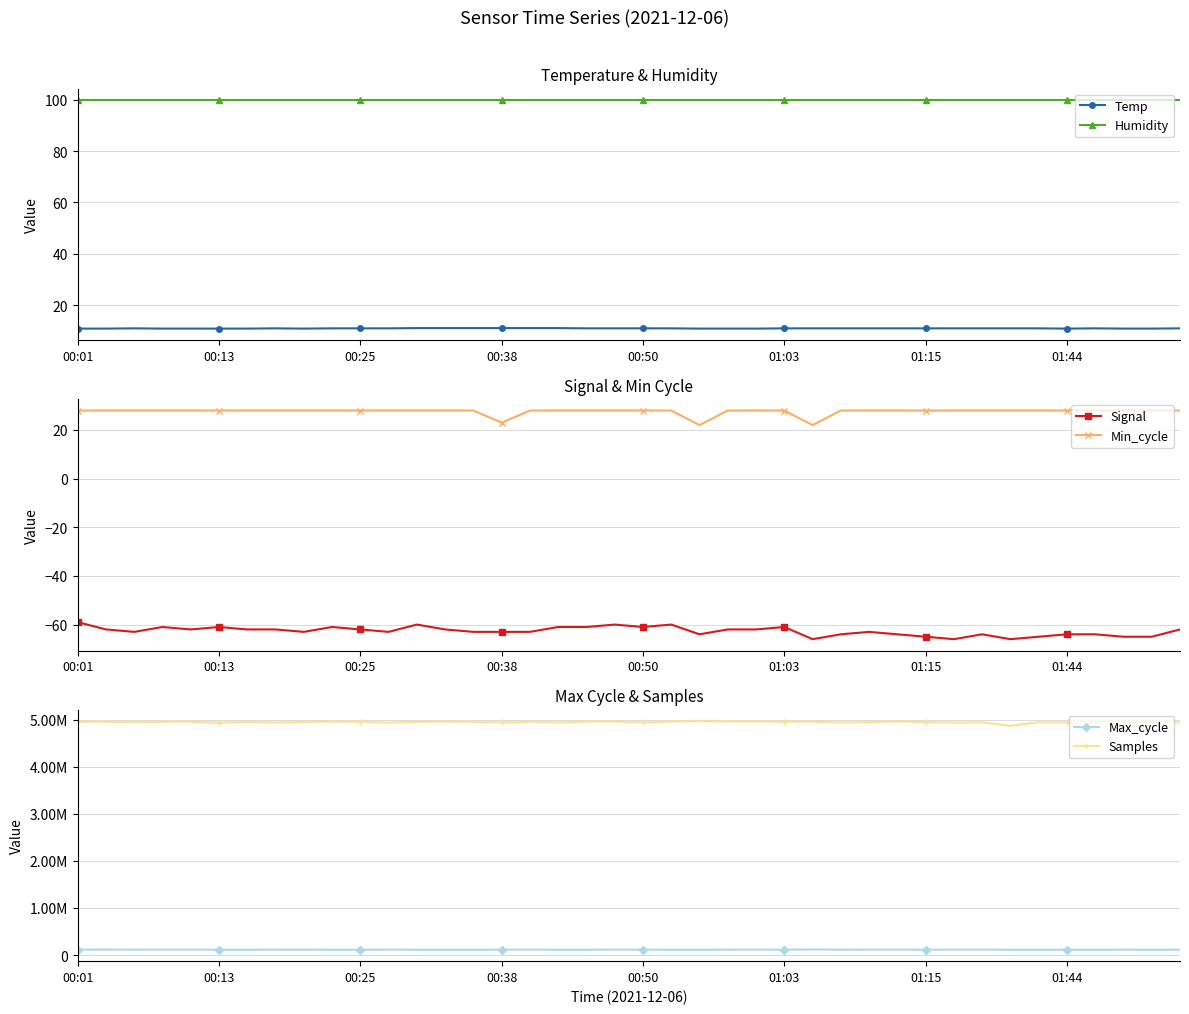

True or false: Humidity and Temp cross at least once.

False